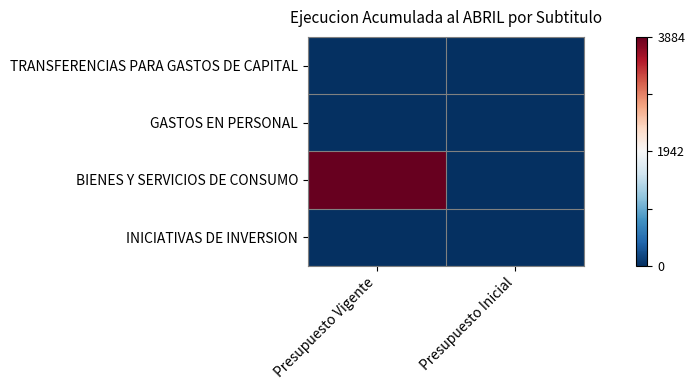

Reading left to right, extract all data points from this chart.

TRANSFERENCIAS PARA GASTOS DE CAPITAL: Presupuesto Vigente=-1	Presupuesto Inicial=-1
GASTOS EN PERSONAL: Presupuesto Vigente=-1	Presupuesto Inicial=-1
BIENES Y SERVICIOS DE CONSUMO: Presupuesto Vigente=1	Presupuesto Inicial=-1
INICIATIVAS DE INVERSION: Presupuesto Vigente=-1	Presupuesto Inicial=-1